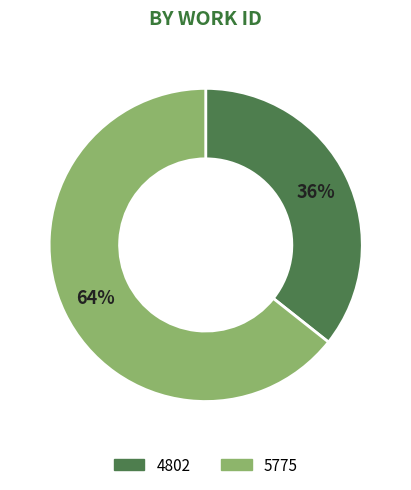

What is the largest slice in the pie chart?

5775